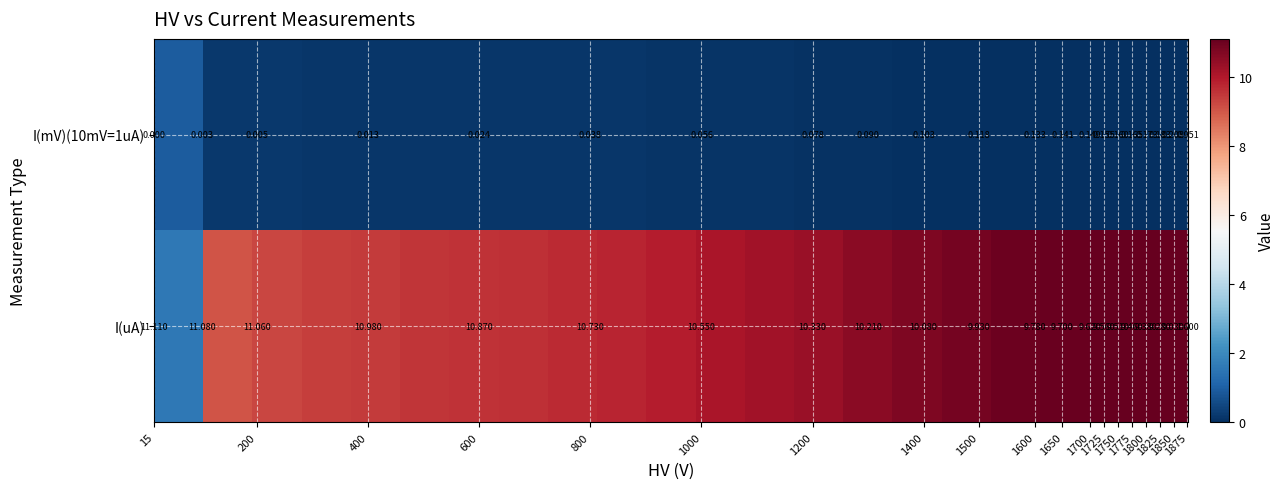

At how many categories does at least one series exceed 2?

20